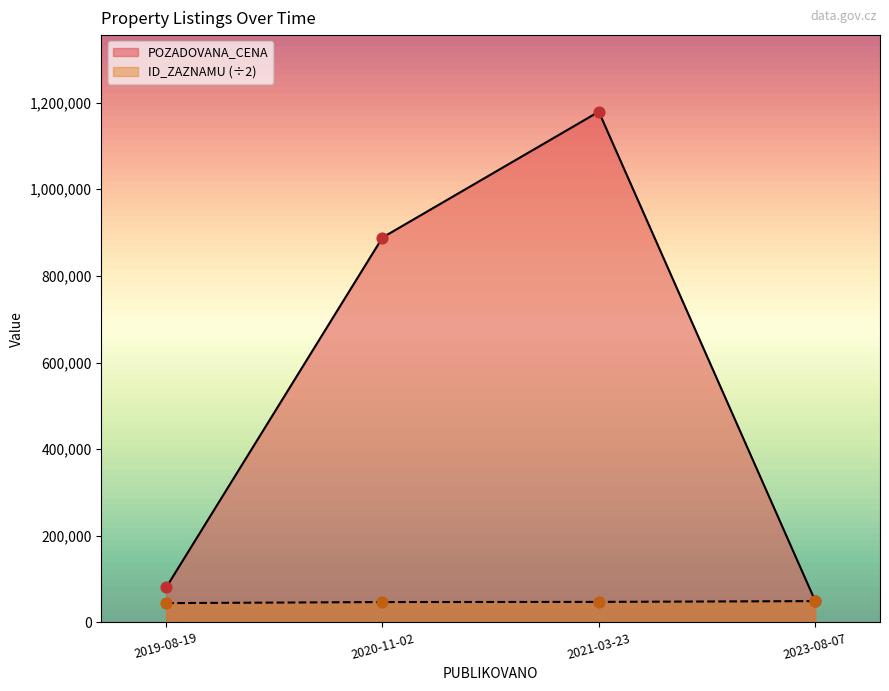

What is the total value across all series at 2019-08-19?

125198.0